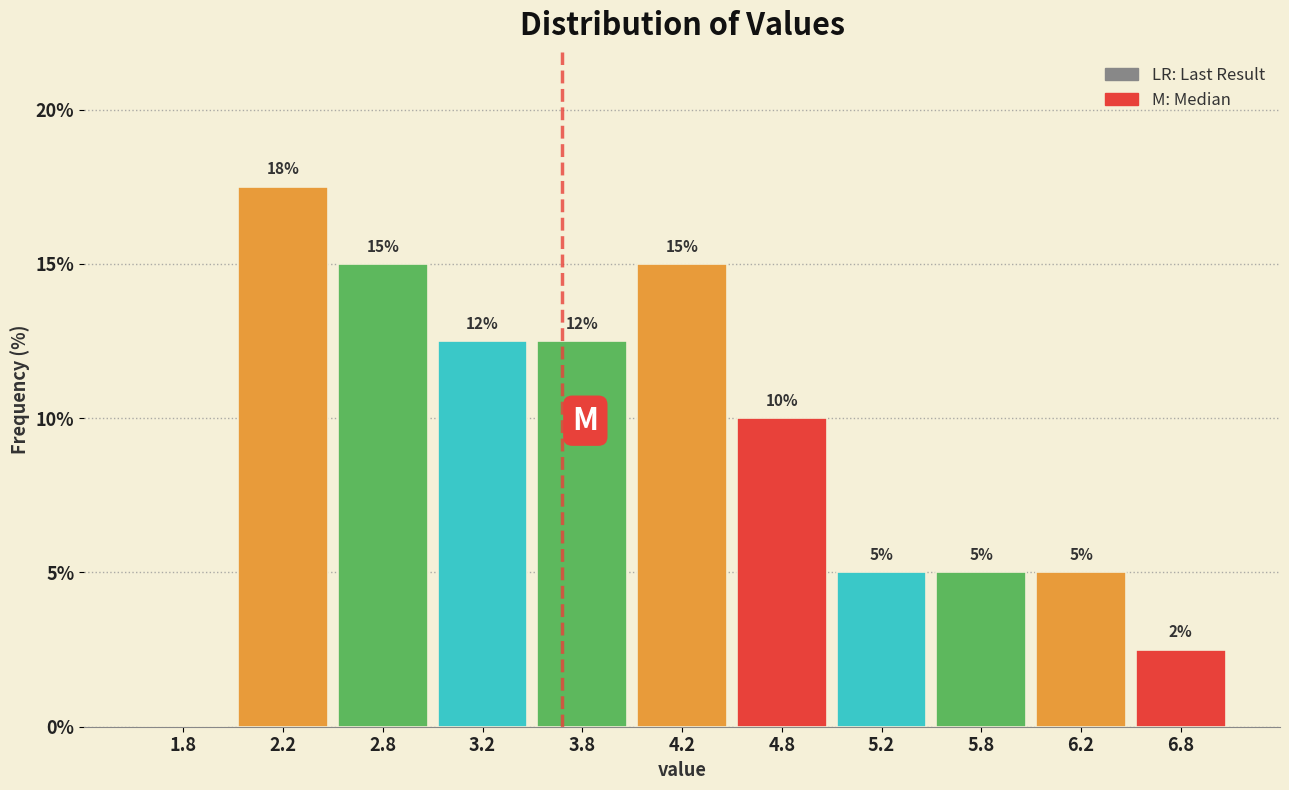

Which range on the x-axis has the tallest bar?

2.0 to 2.5